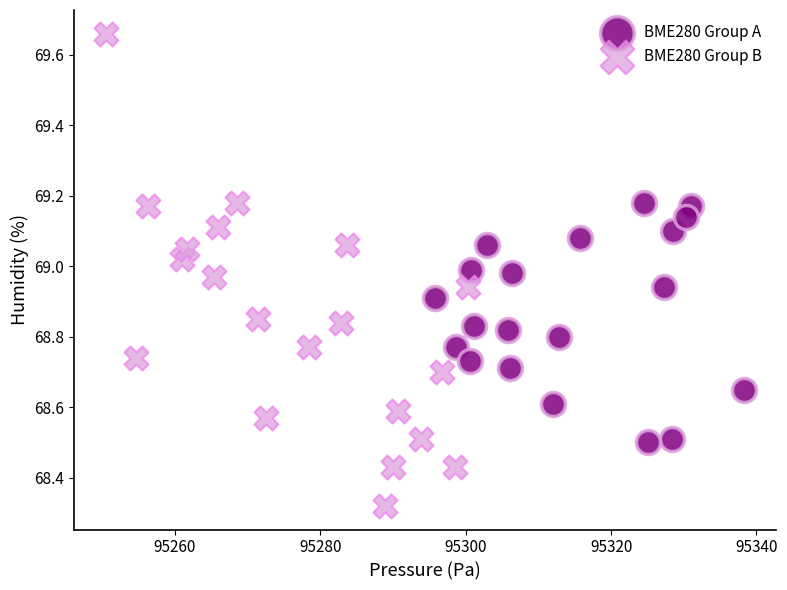

Which series reaches the minimum Y coordinate?

BME280 Group B